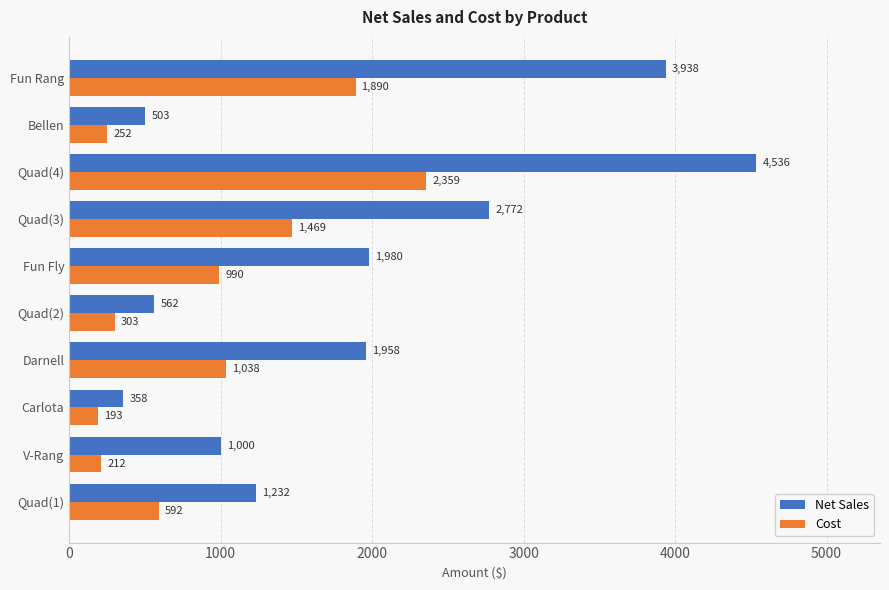

How many series are shown in this chart?

2